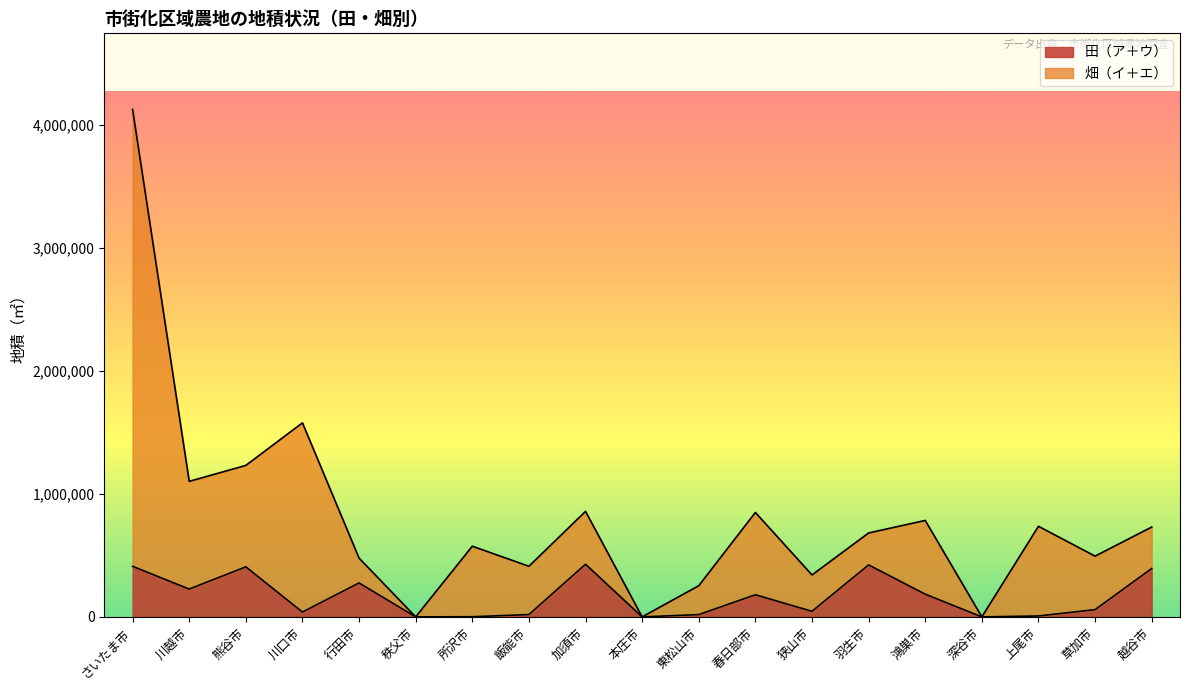

The value of 田（ア＋ウ） at 鴻巣市 is 58013. True or false?

False